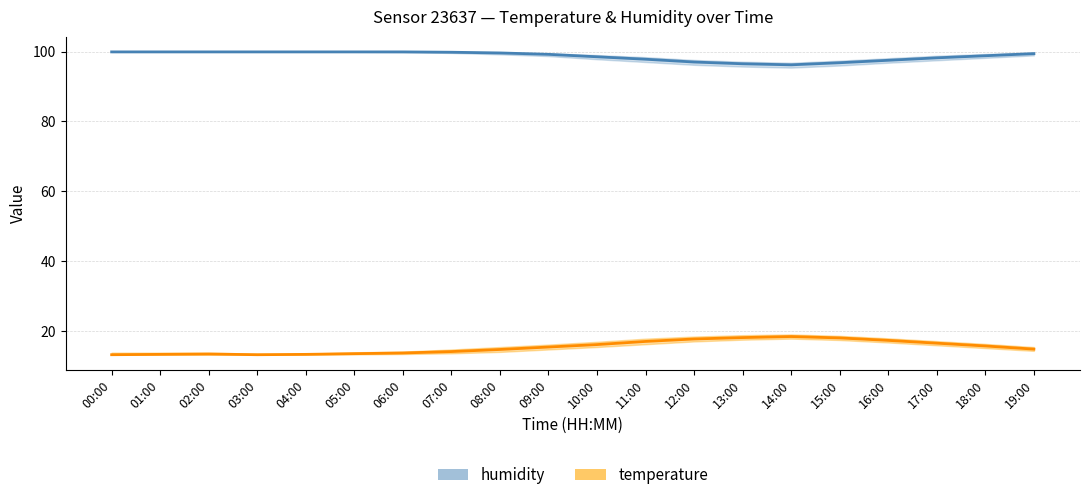

What is the spread (max minus min) of values at 15:00?

78.7